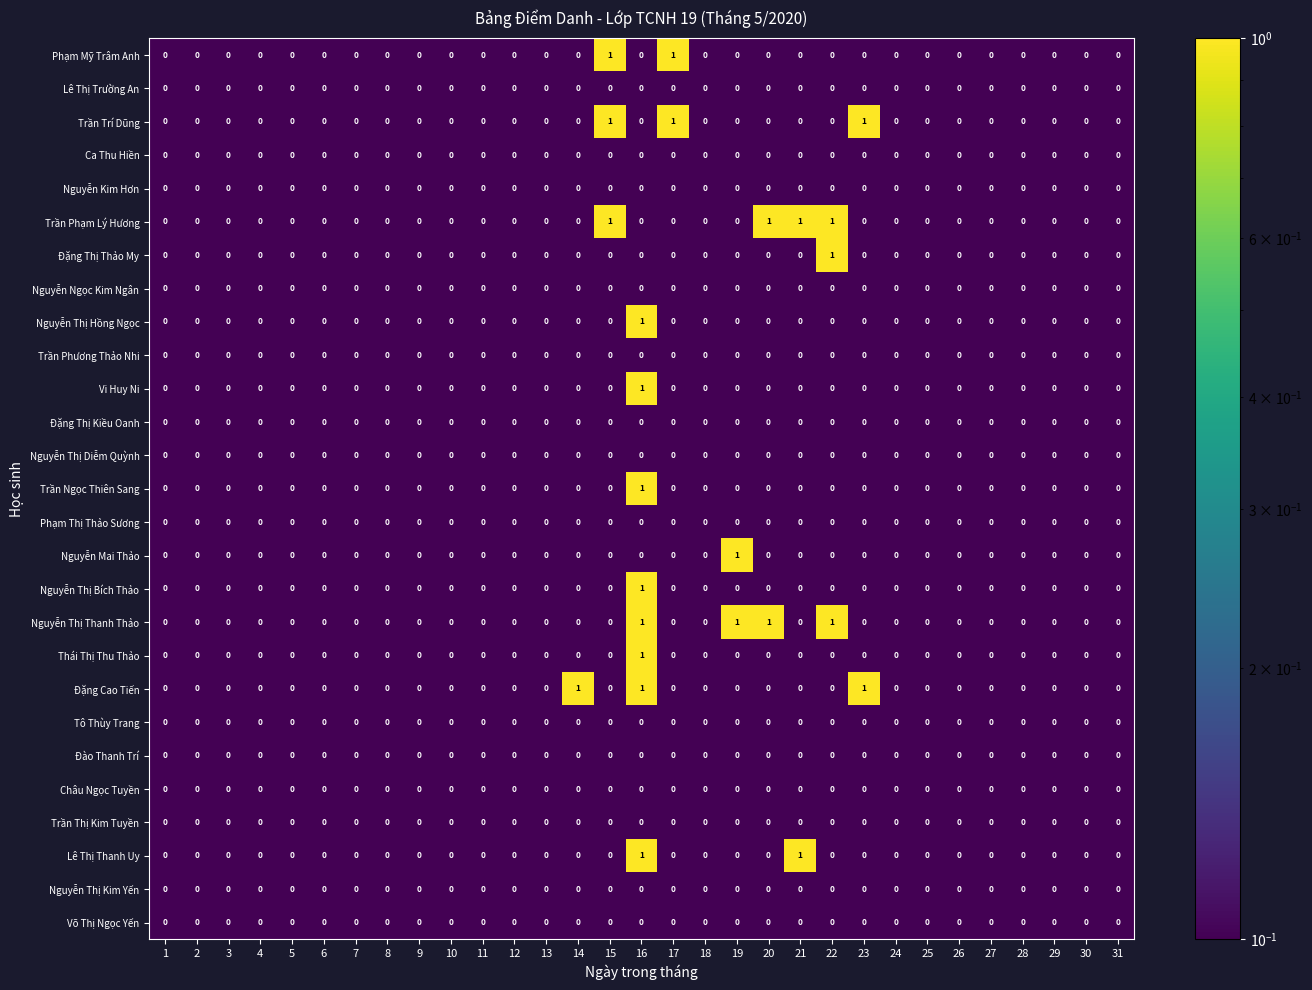

The value of Đặng Thị Kiều Oanh at 24 is 0. True or false?

True